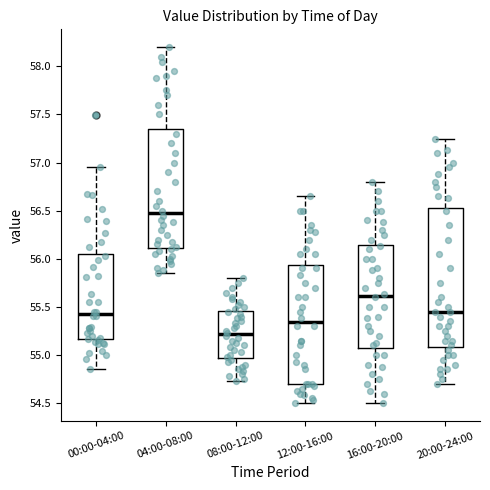

Reading left to right, transcribe this box plot: for each box, give where its median line is, the range the box spans, and where its two whiskers end, as read against the y-axis. The values are not printed on the chart, so give them approximately, as read against the axis.

00:00-04:00: median 55.45, box 55.15 to 56.05, whiskers 54.85 to 56.95
04:00-08:00: median 56.50, box 56.10 to 57.35, whiskers 55.85 to 58.20
08:00-12:00: median 55.20, box 54.95 to 55.45, whiskers 54.75 to 55.80
12:00-16:00: median 55.35, box 54.70 to 55.95, whiskers 54.50 to 56.65
16:00-20:00: median 55.60, box 55.10 to 56.15, whiskers 54.50 to 56.80
20:00-24:00: median 55.45, box 55.10 to 56.55, whiskers 54.70 to 57.25